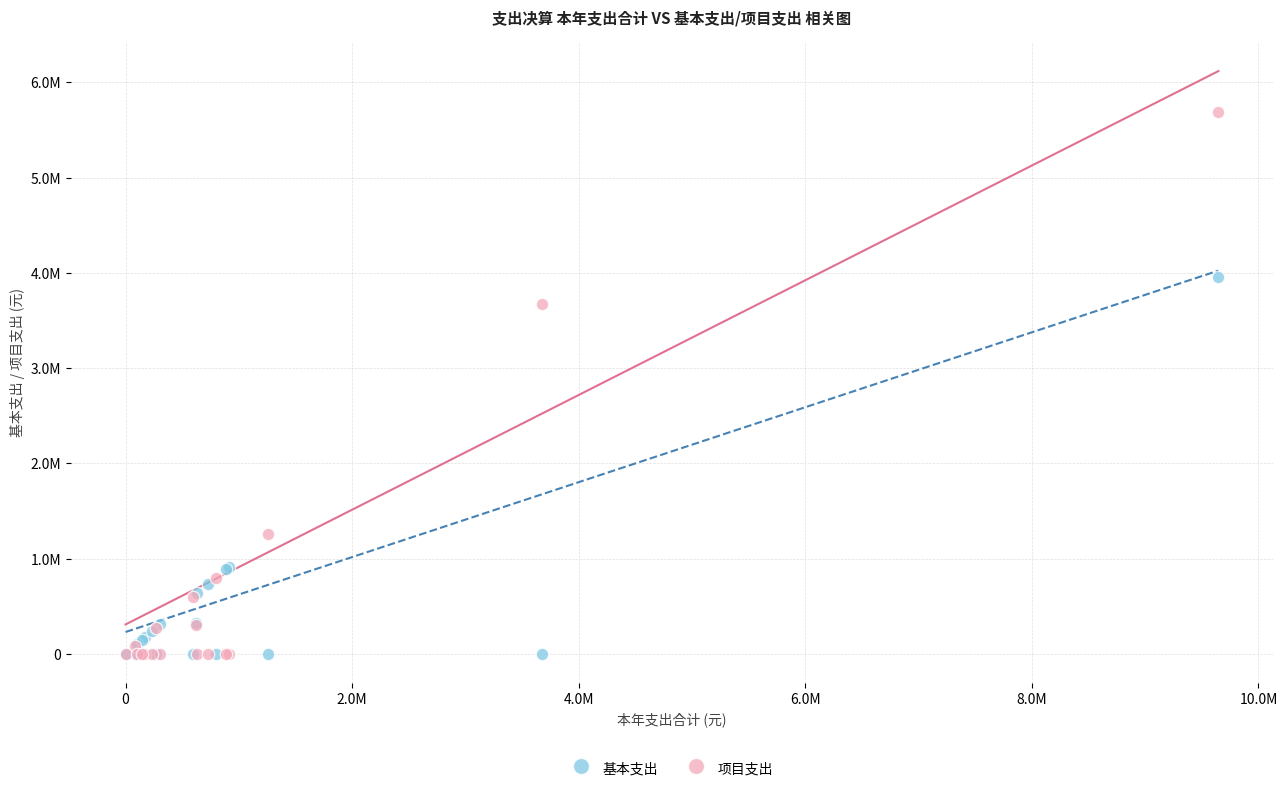

What are all the series names shown in the legend?

基本支出, 项目支出